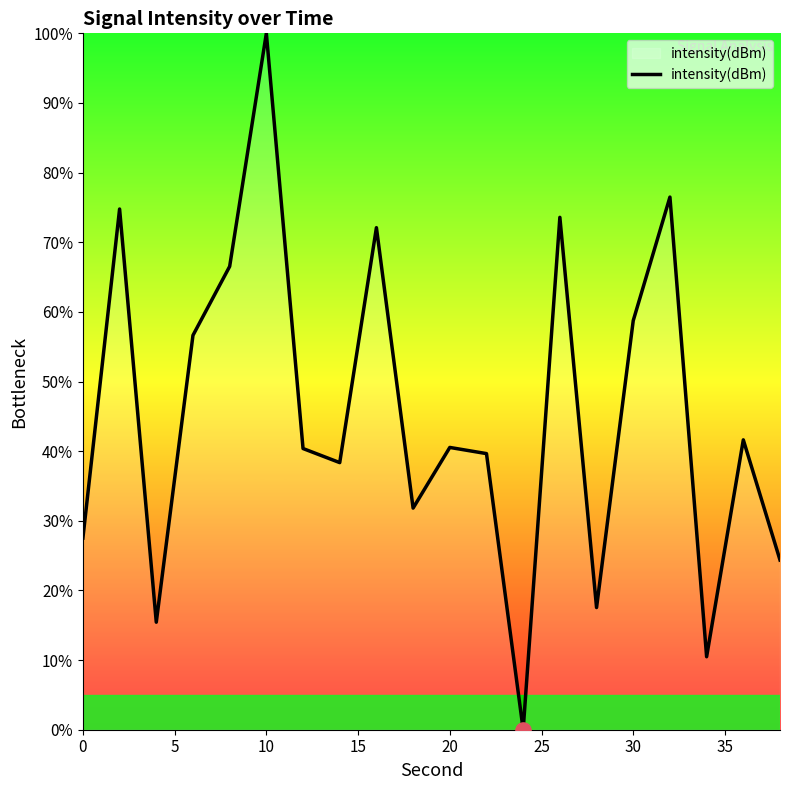

What is the maximum value shown in the chart?

100.0